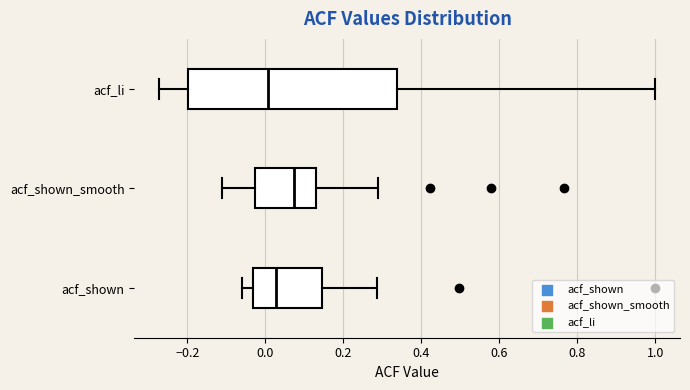

Reading bottom to top, transcribe this box plot: for each box, give where its median line is, the range the box spans, and where its two whiskers end, as read against the x-axis. The values are not printed on the chart, so give them approximately, as read against the axis.

acf_shown: median 0.02, box -0.04 to 0.14, whiskers -0.06 to 0.28
acf_shown_smooth: median 0.08, box -0.02 to 0.12, whiskers -0.12 to 0.30
acf_li: median 0.00, box -0.20 to 0.34, whiskers -0.28 to 1.00